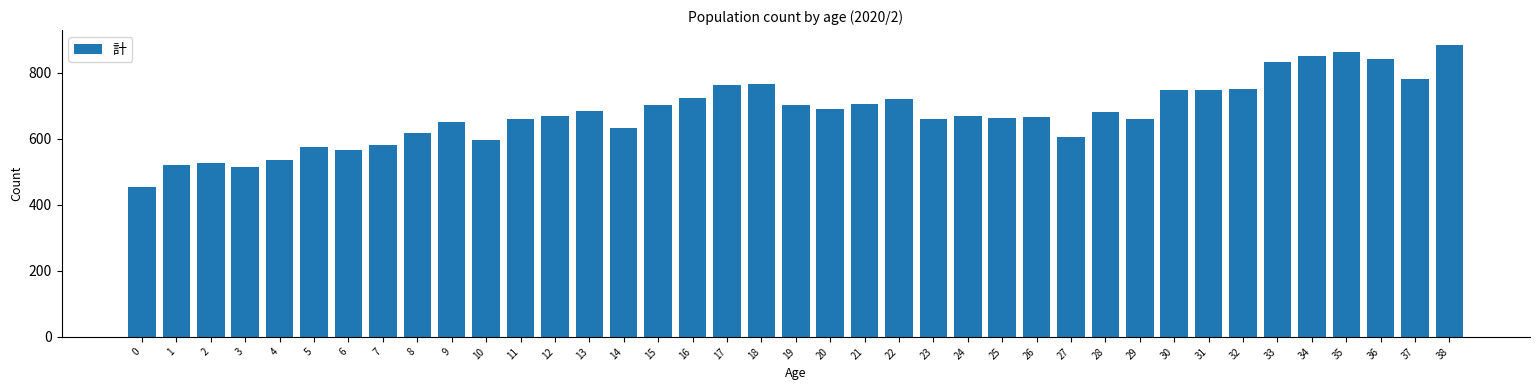

Which has a higher value, 14 or 25?

25